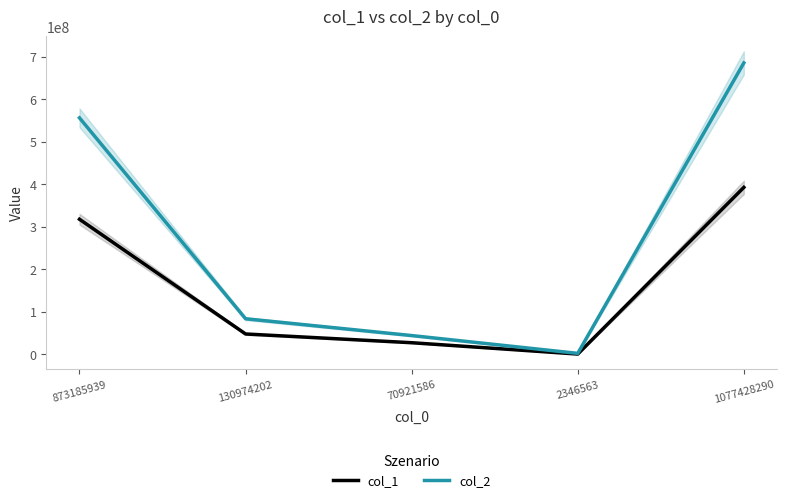

What is the label of the 3rd point from the right?

70921586